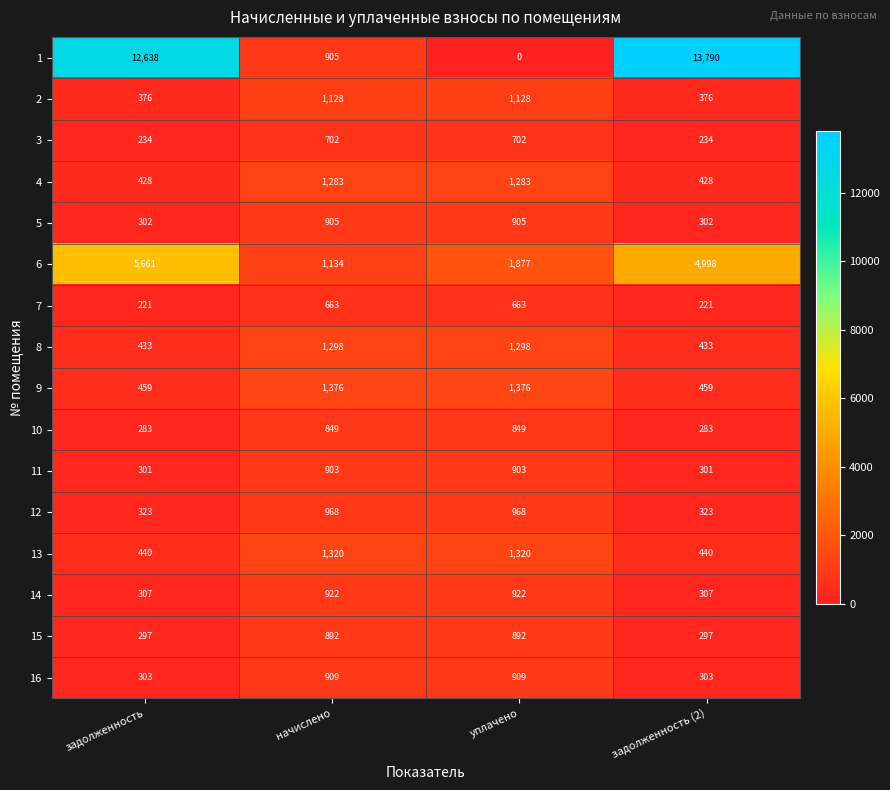

What is the difference between the maximum and minimum values in the 5 series?

603